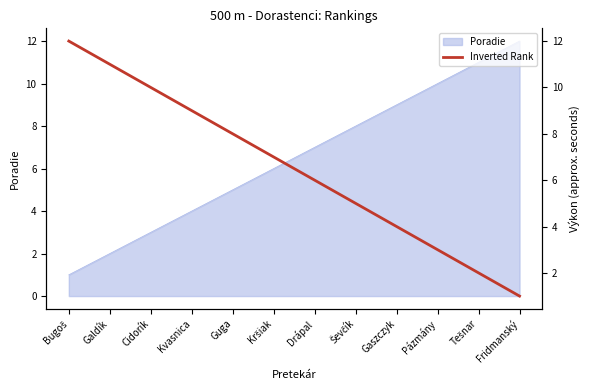

What is the maximum value shown in the chart?

12